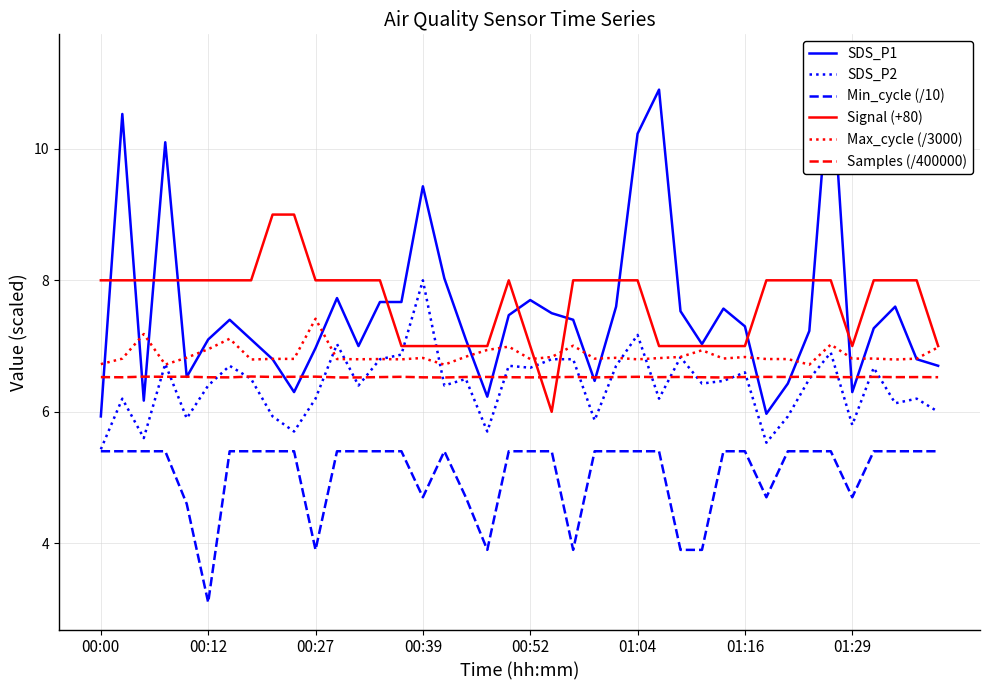

Where does the Min_cycle (/10) series first go above 5?

00:00